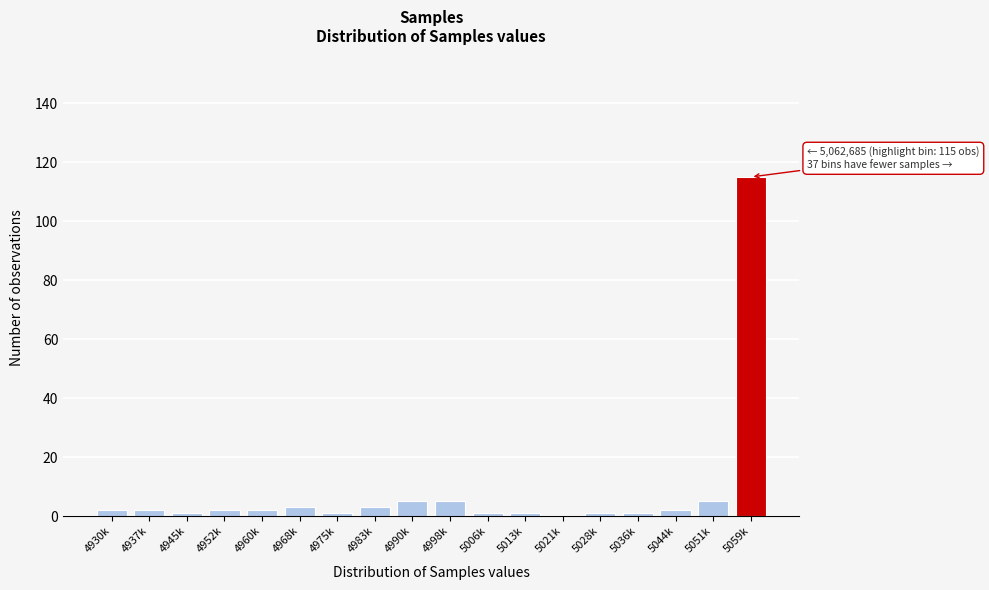

Reading left to right, transcribe all the data shown in this chart.

4930k=2	4937k=2	4945k=1	4952k=2	4960k=2	4968k=3	4975k=1	4983k=3	4990k=5	4998k=5	5006k=1	5013k=1	5021k=0	5028k=1	5036k=1	5044k=2	5051k=5	5059k=115